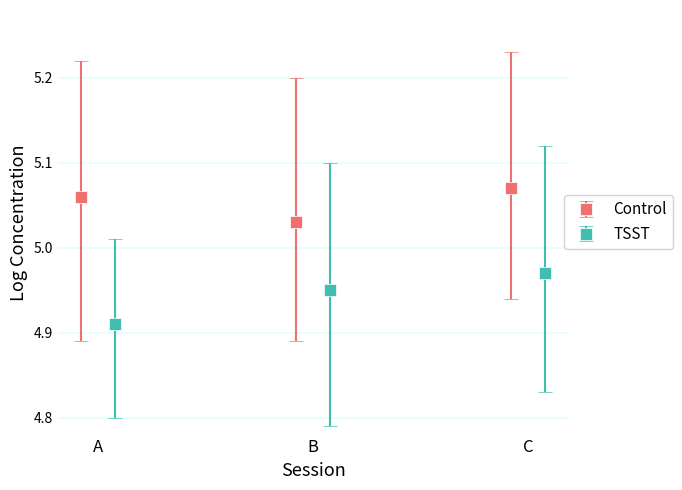

The Control series shows 1.5 at B. True or false?

False